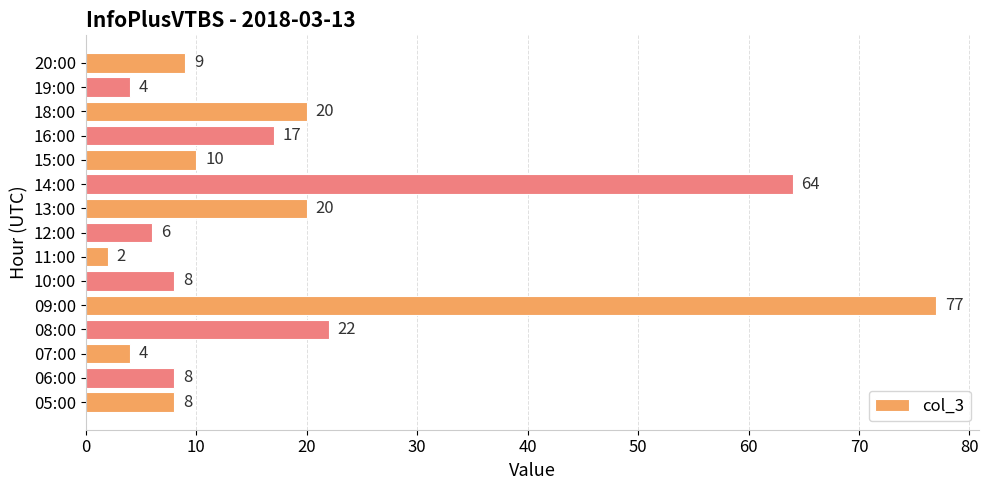

At which label is the value closest to 39?

08:00